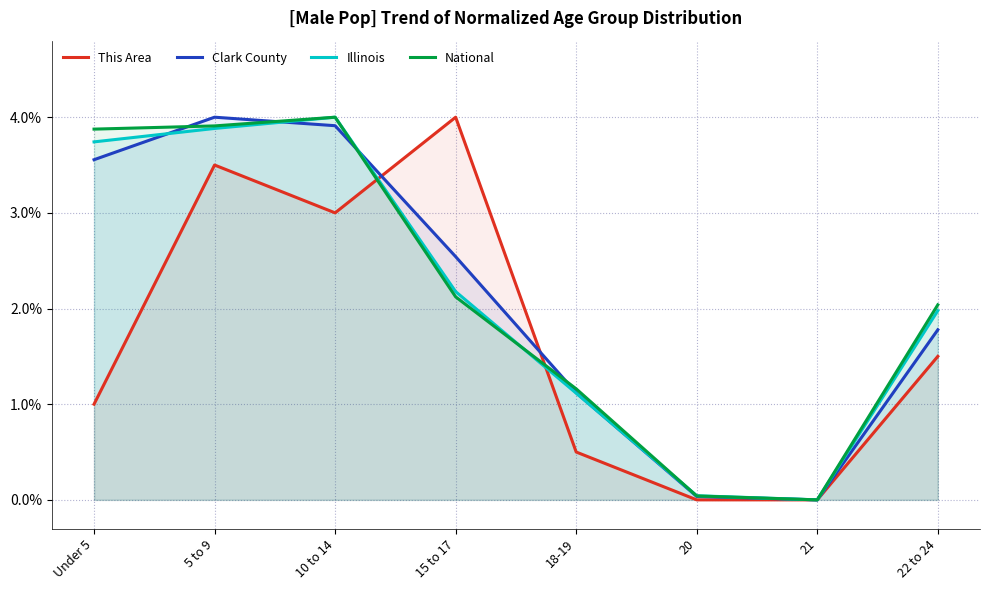

Reading right to left, list all the values displayed in this chart.

This Area: 1.5	0.0	0.0	0.5	4.0	3.0	3.5	1.0
Clark County: 1.8	0.0	0.0	1.1	2.5	3.9	4.0	3.6
Illinois: 2.0	0.0	0.0	1.1	2.2	4.0	3.9	3.7
National: 2.0	0.0	0.0	1.2	2.1	4.0	3.9	3.9